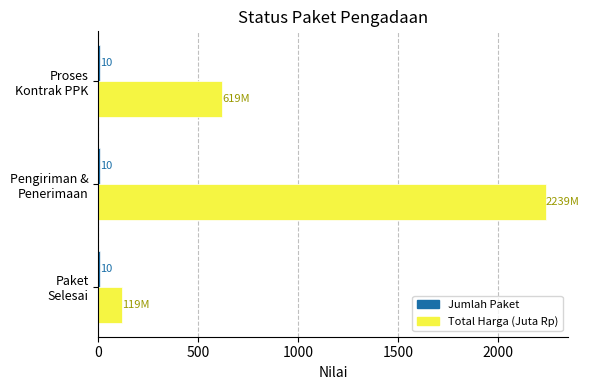

At which label does Total Harga (Juta Rp) reach its peak?

Pengiriman &
Penerimaan